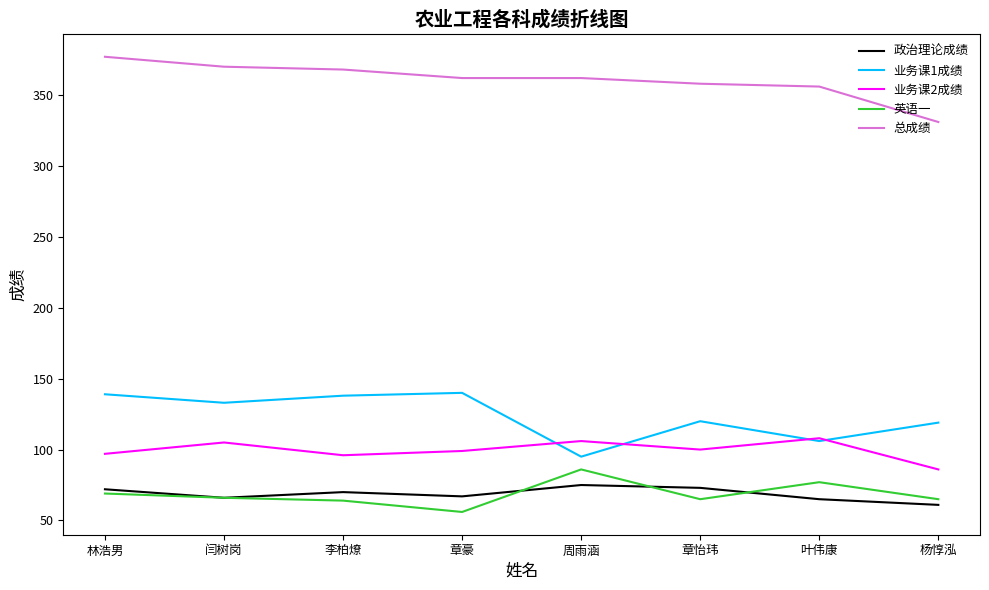

What position from the left is 叶伟康?

7